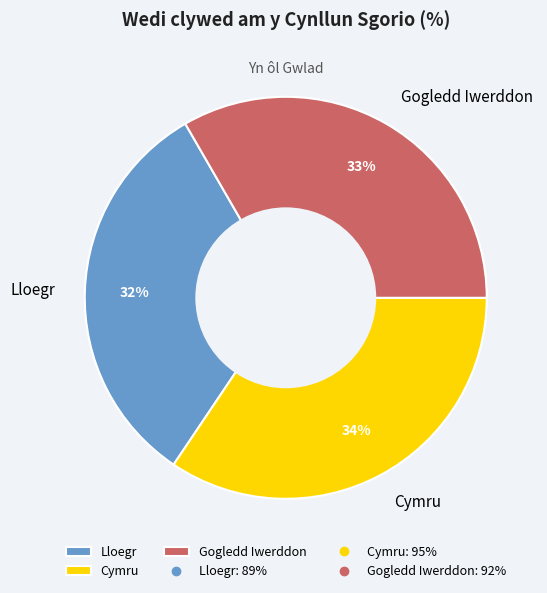

Combined, do Gogledd Iwerddon and Lloegr account for over 50%?

Yes